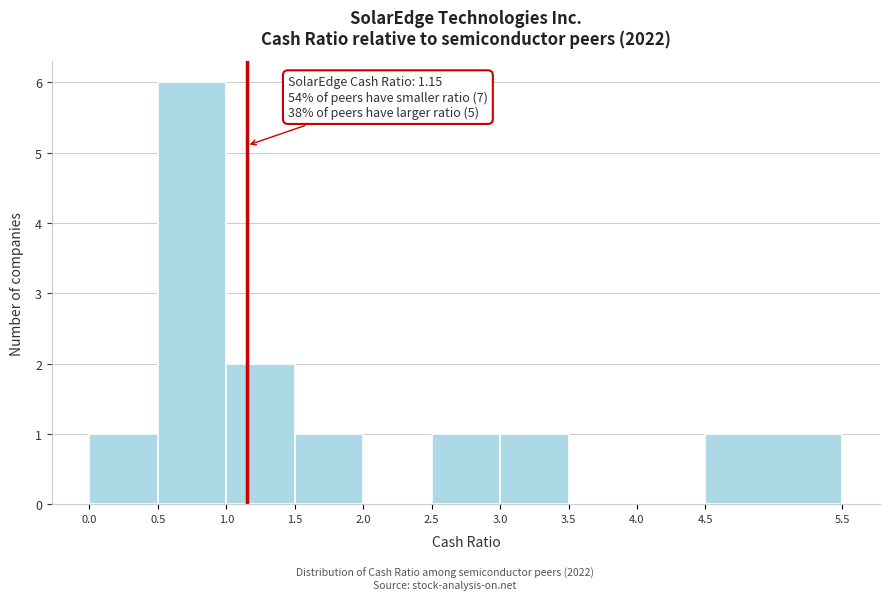

Over which range of the x-axis is the bar tallest?

0.5 to 1.0